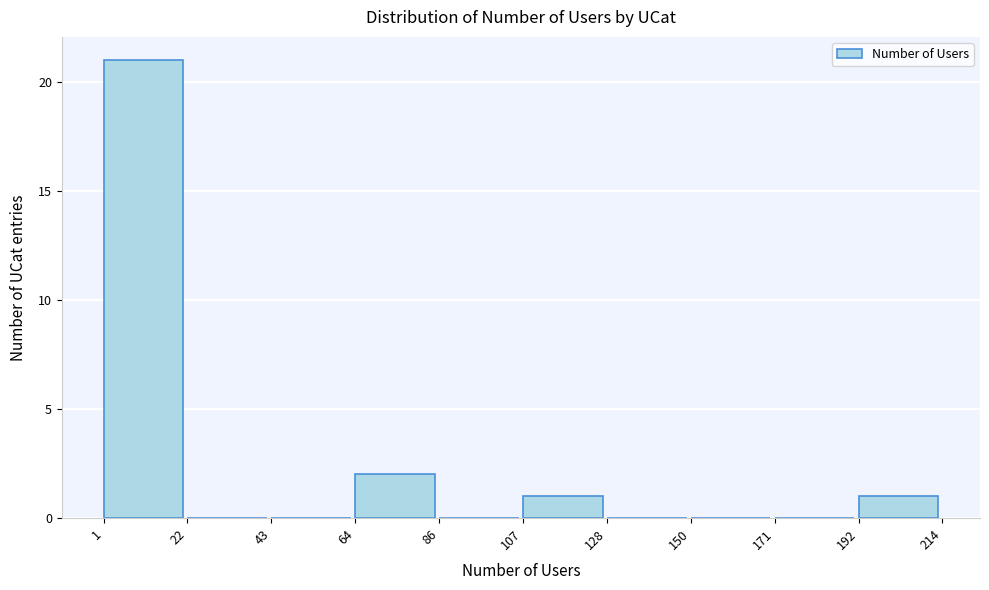

Which range on the x-axis has the tallest bar?

1 to 22